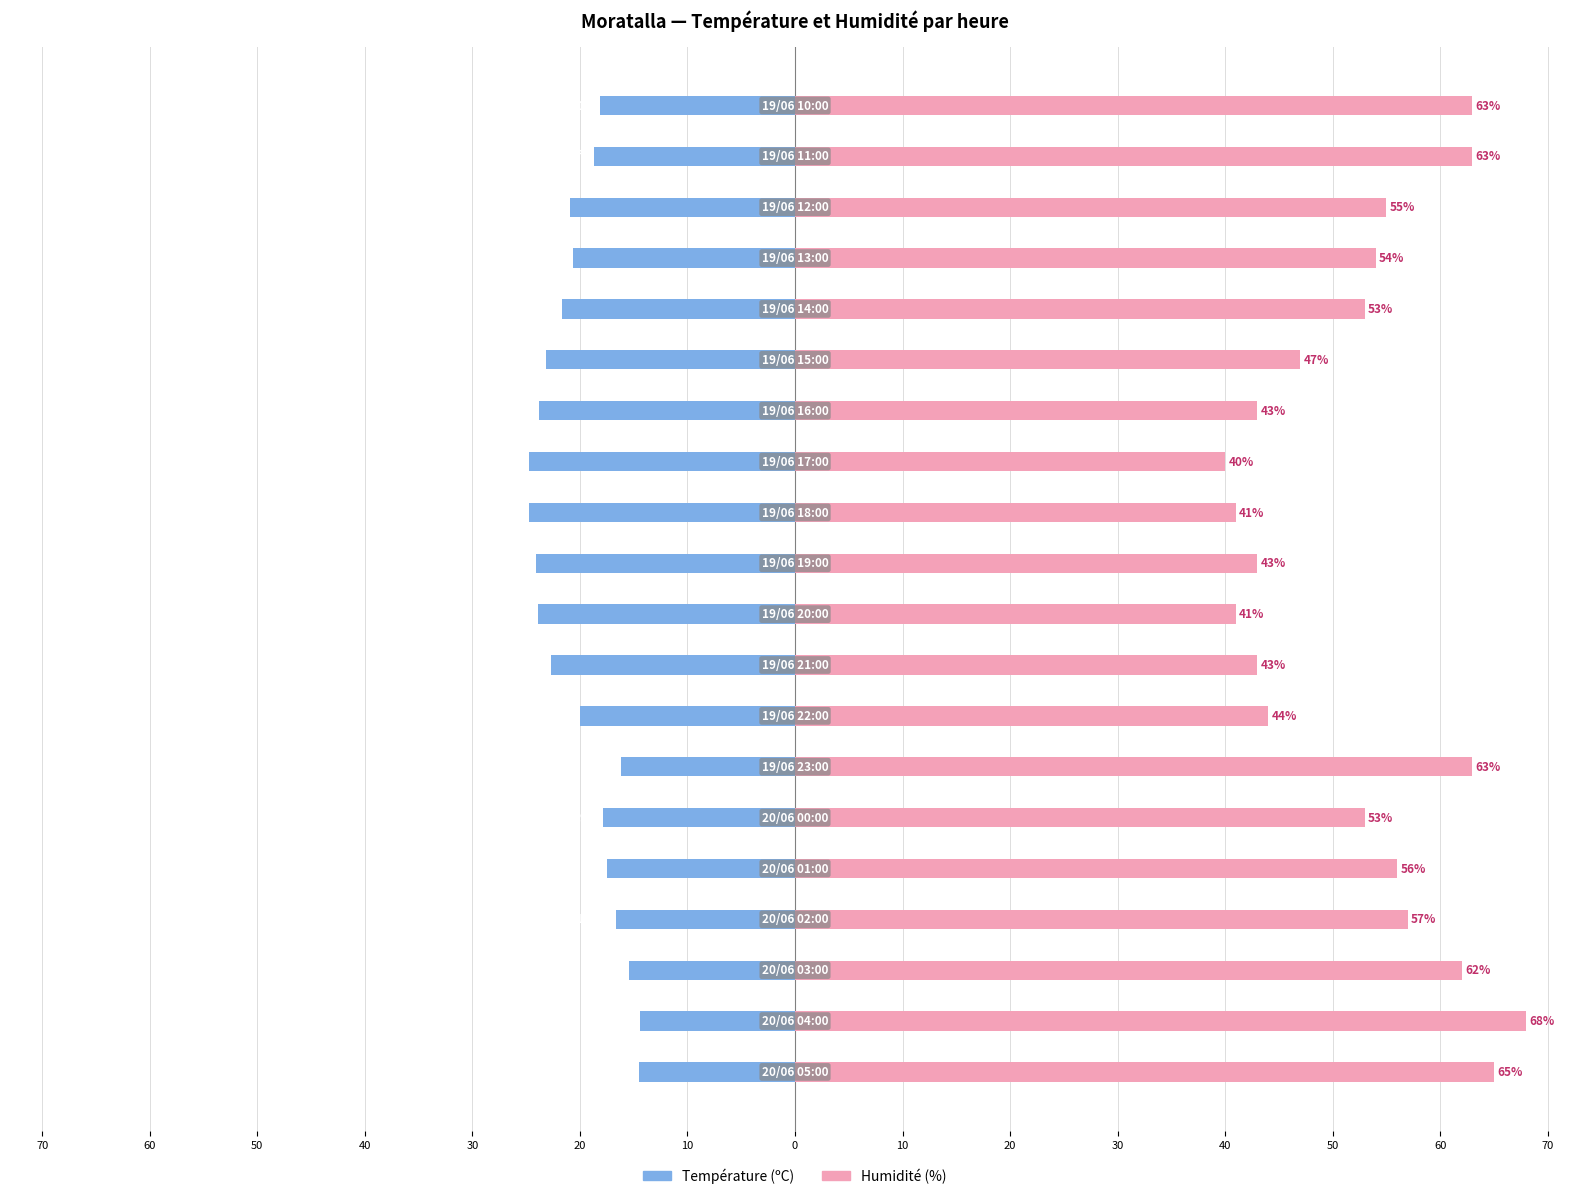

Rank the series by their average value, from highest to lowest.

Humidité (%), Température (ºC)